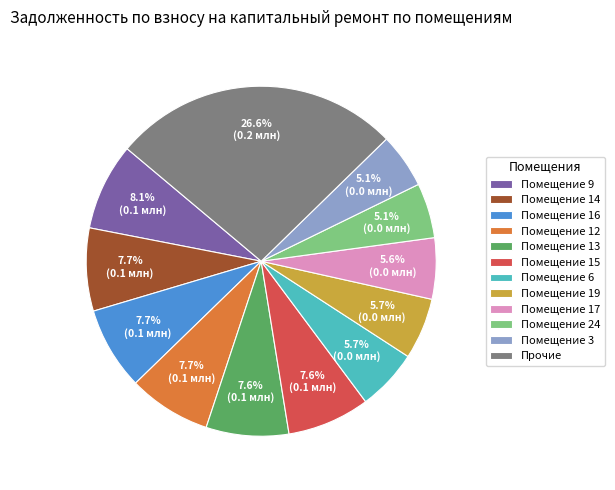

Does Помещение 19 account for over 50% of the chart?

No